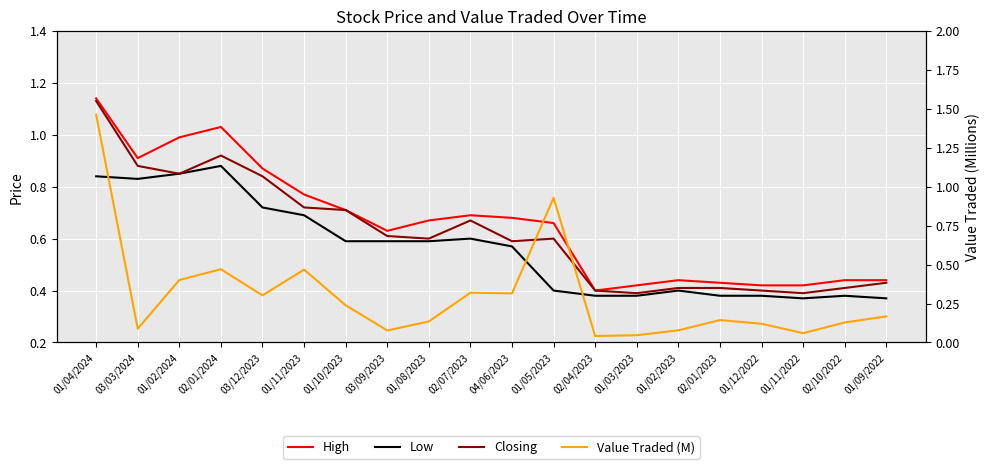

What is the sum of the Closing values at 01/09/2022 and 02/01/2023?

0.8